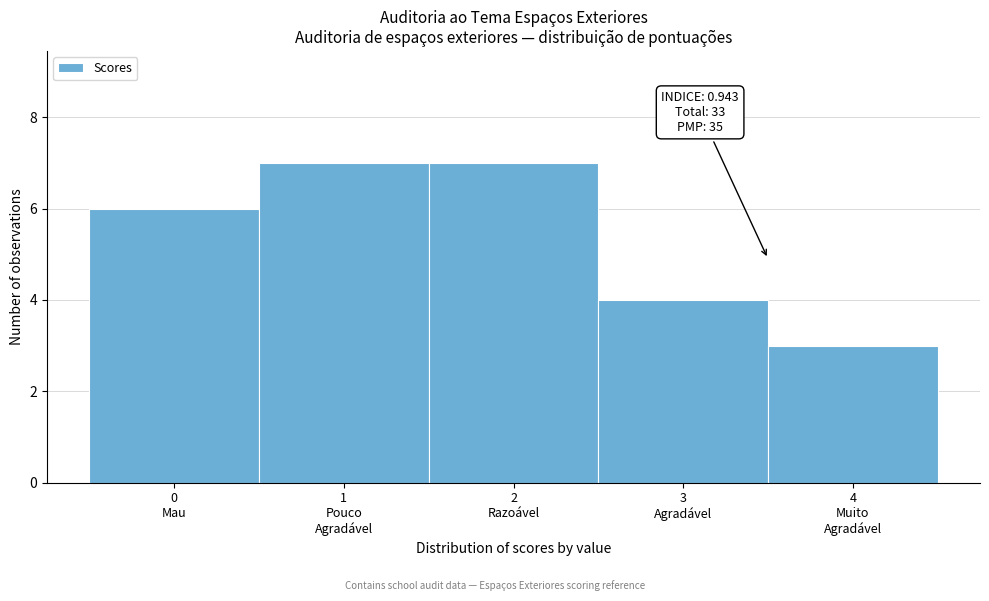

Reading left to right, transcribe all the data shown in this chart.

6	7	7	4	3